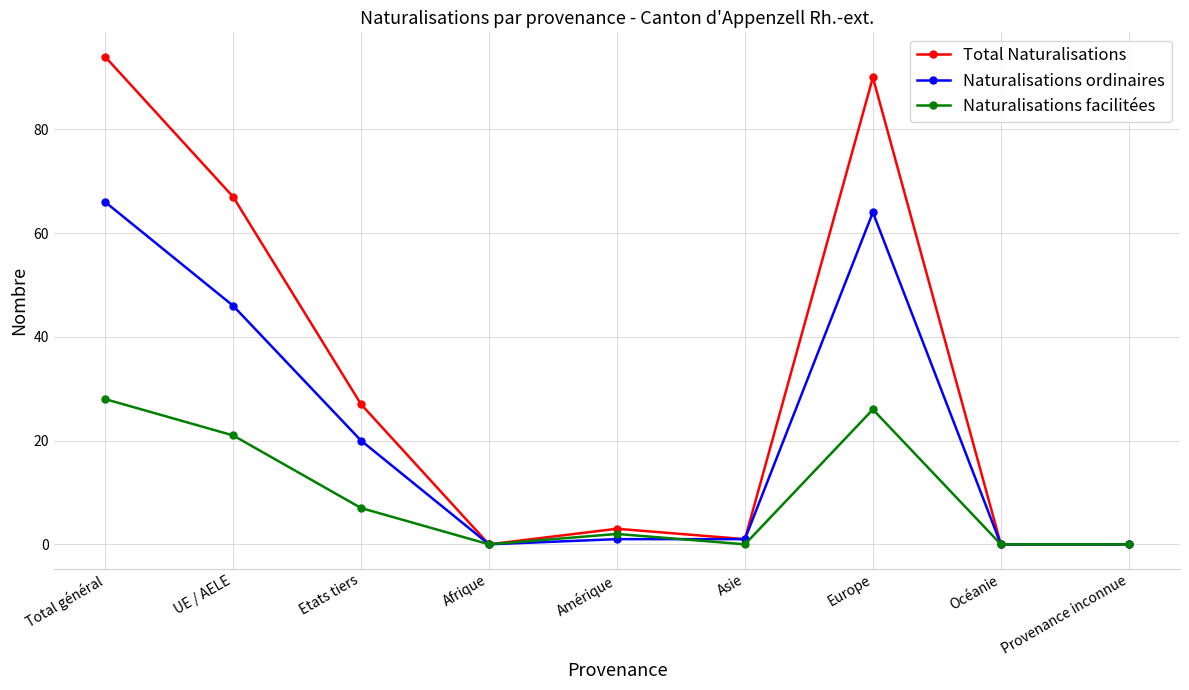

Which series has the largest total across all categories?

Total Naturalisations